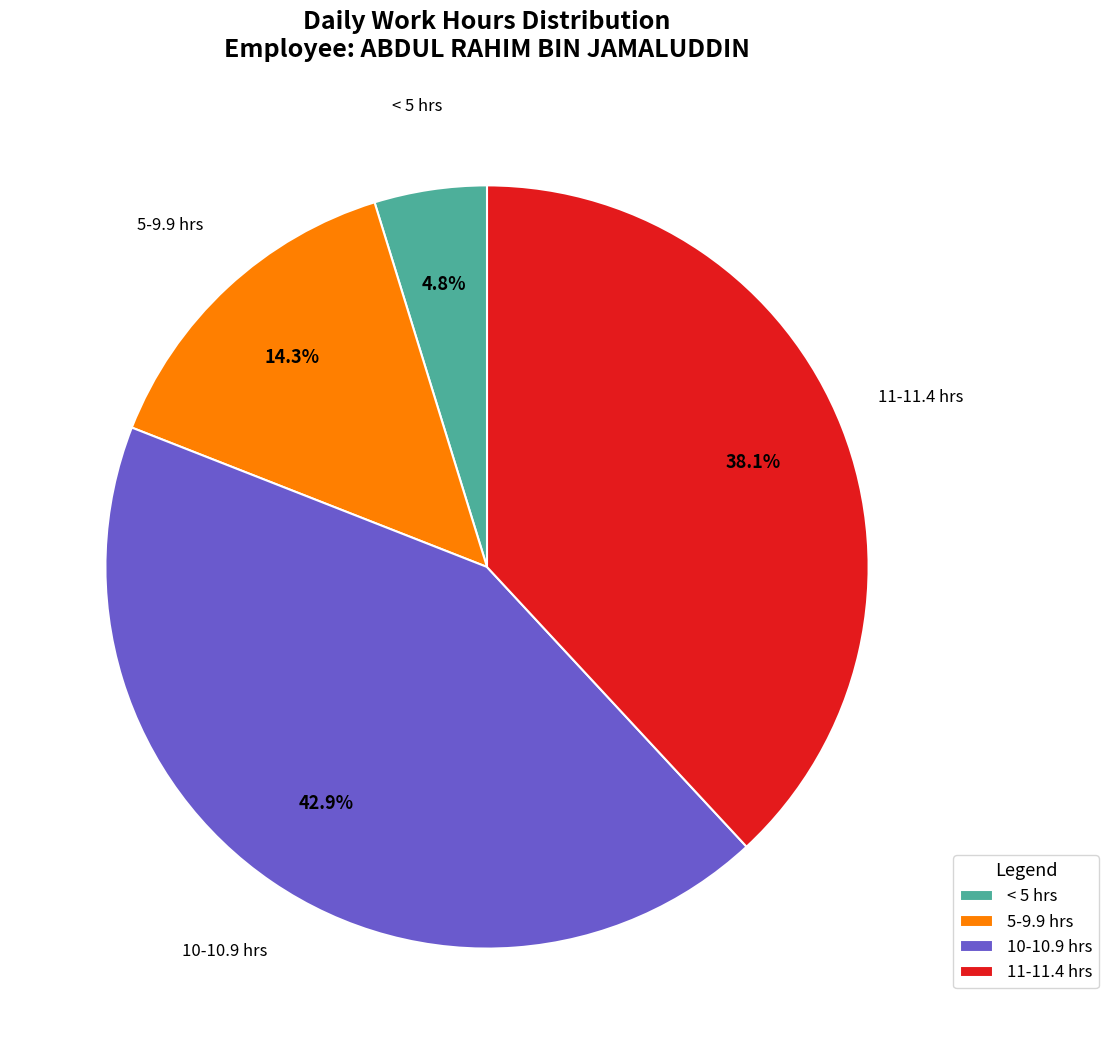

Is there any slice that represents more than half of the pie?

No